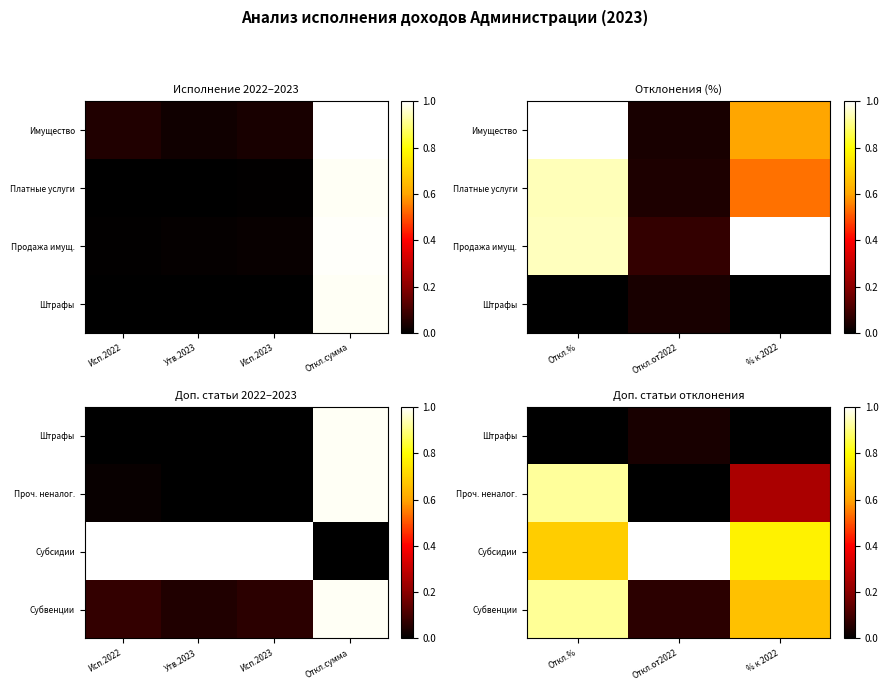

Is the value of Субсидии at Откл.от2022 greater than the value of Штрафы at % к 2022?

Yes